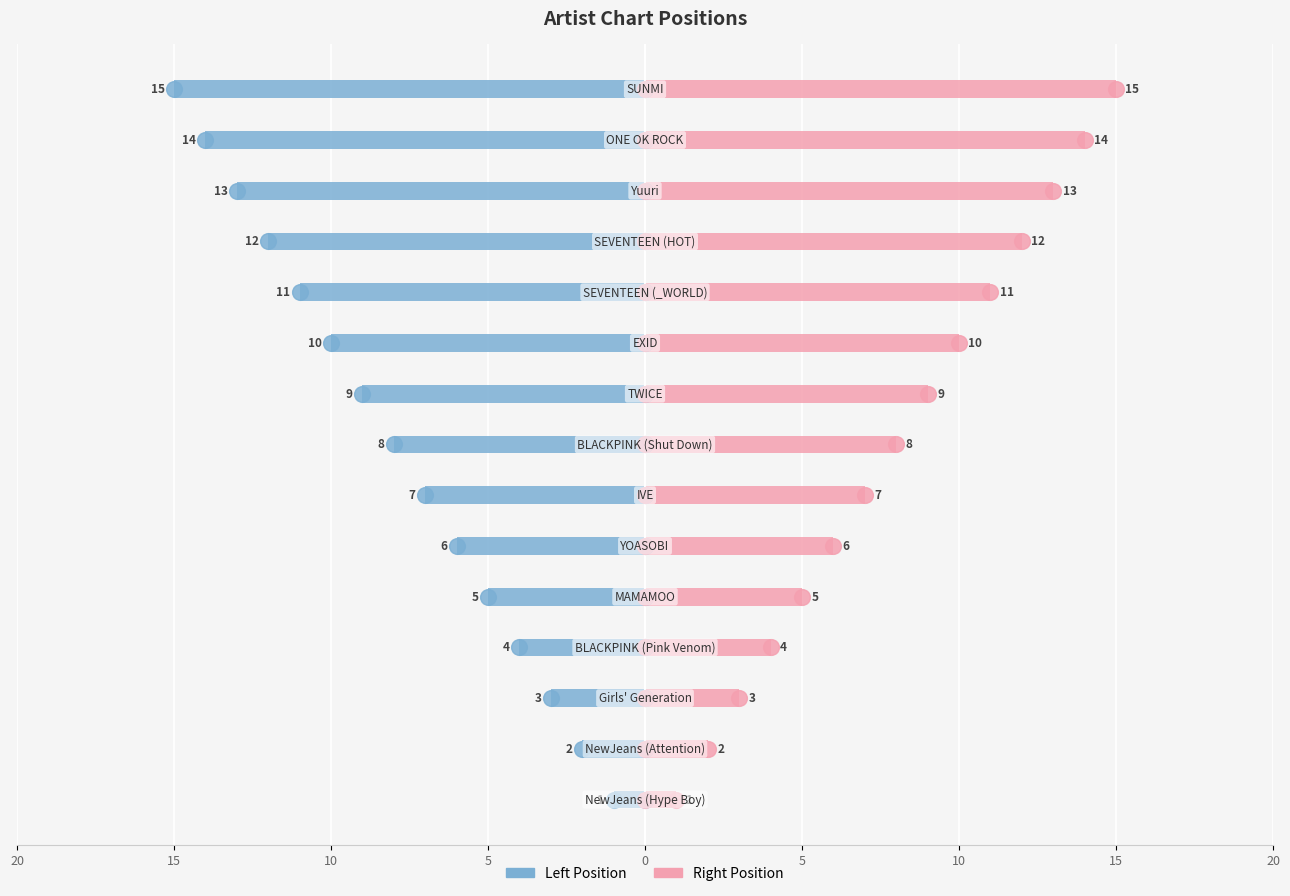

What is the difference between the second highest and minimum values in the Left Bar (Position) series?

13